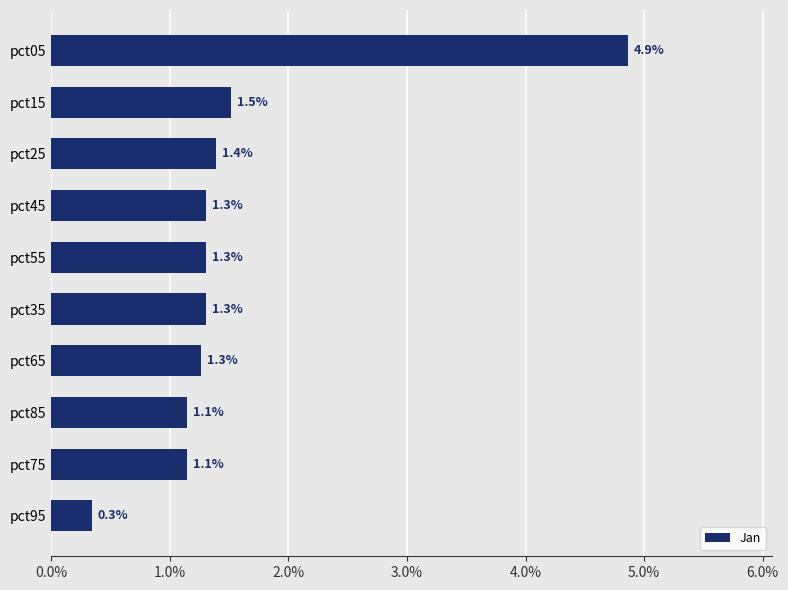

What is the greatest value displayed?

4.9